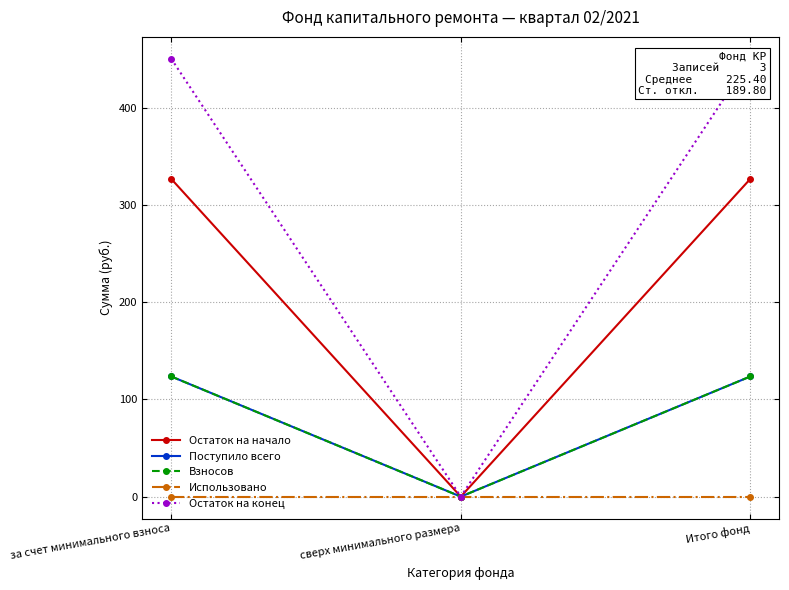

Where is Поступило всего nearest to the value 61?

сверх минимального размера